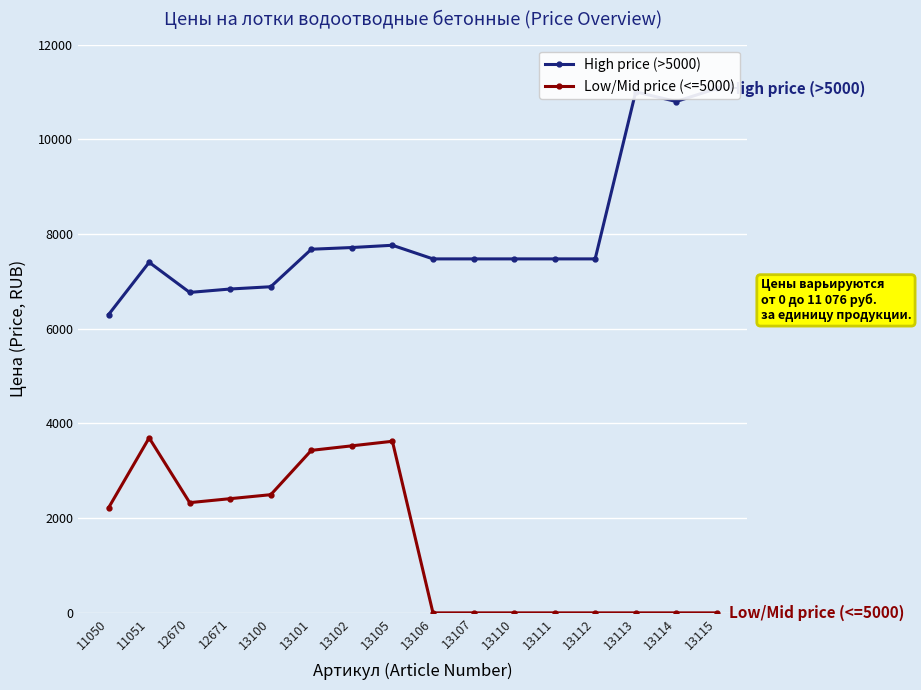

Reading left to right, extract all data points from this chart.

High price (>5000): 6300	7404	6768	6840	6888	7680	7716	7764	7476	7476	7476	7476	7476	11004	10800	11076
Low/Mid price (<=5000): 2220	3696	2328	2412	2496	3432	3528	3624	0	0	0	0	0	0	0	0